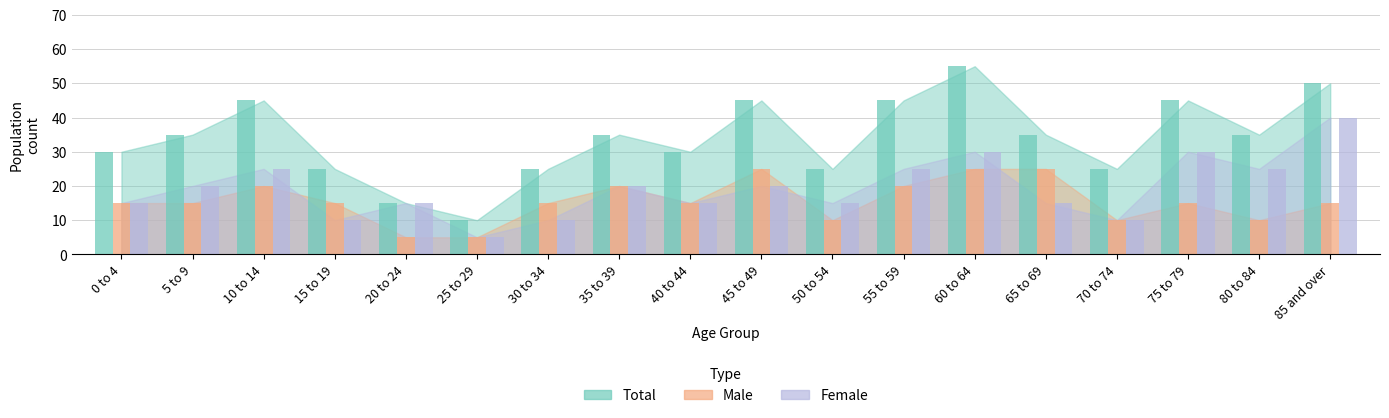

What is the label of the 12th bar from the left?

55 to 59